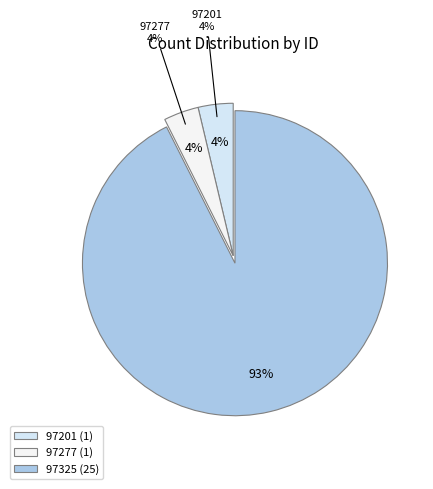

Count the number of slices in the pie.

3